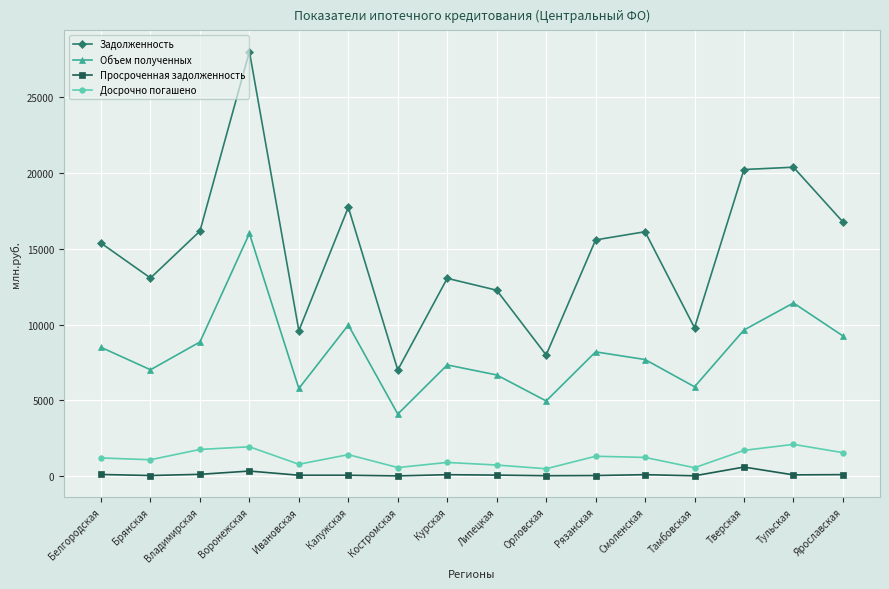

What is the difference between the maximum and minimum values in the Досрочно погашено series?

1611